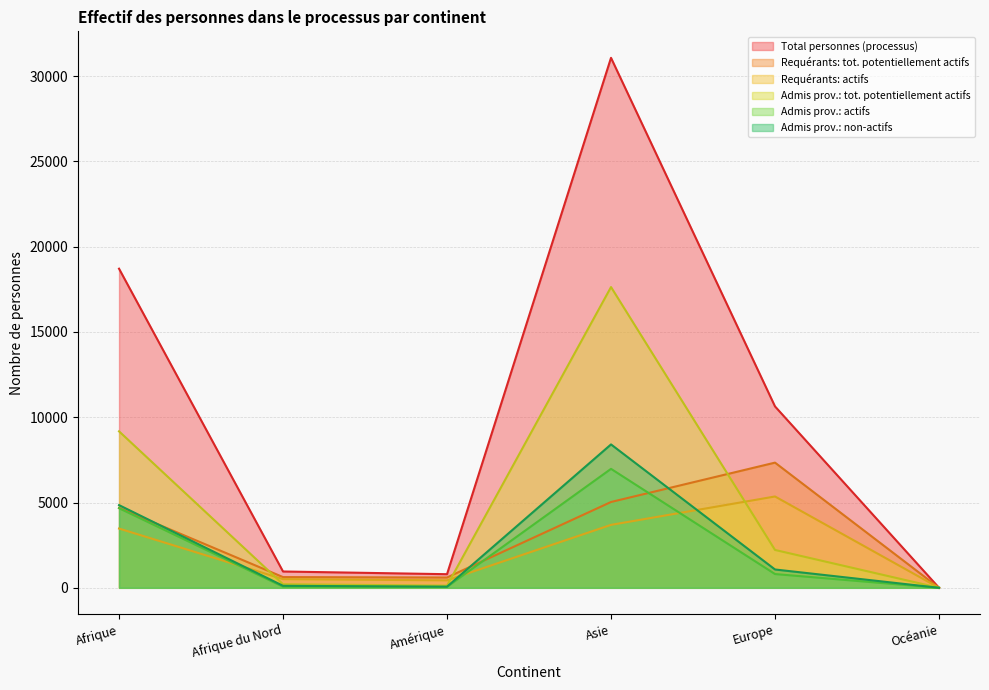

What is the difference between the highest and lowest values at Europe?

9827